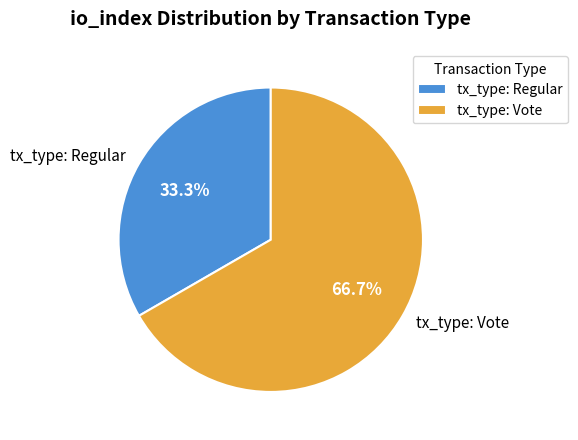

Which has a higher value, tx_type: Vote or tx_type: Regular?

tx_type: Vote